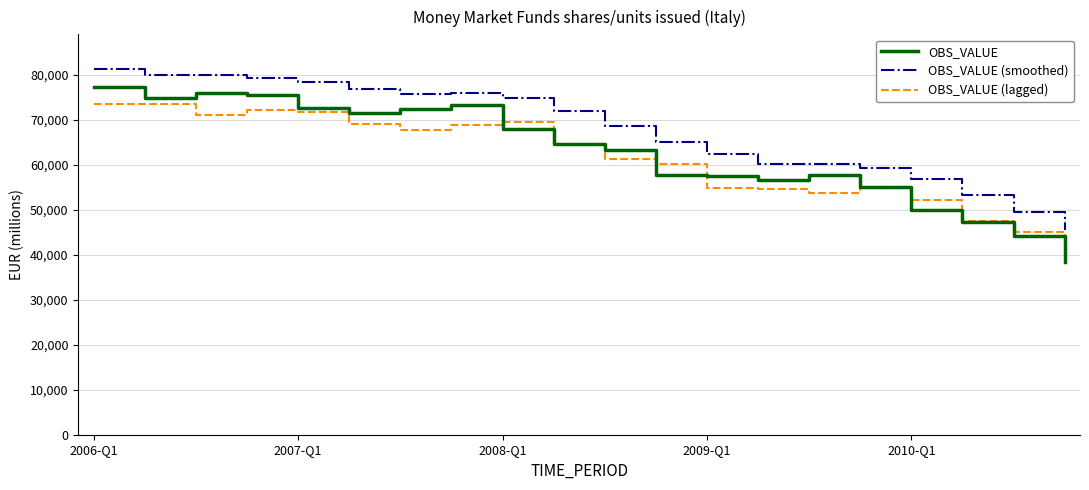

True or false: OBS_VALUE has more than 1 points higher than both neighbors.

True